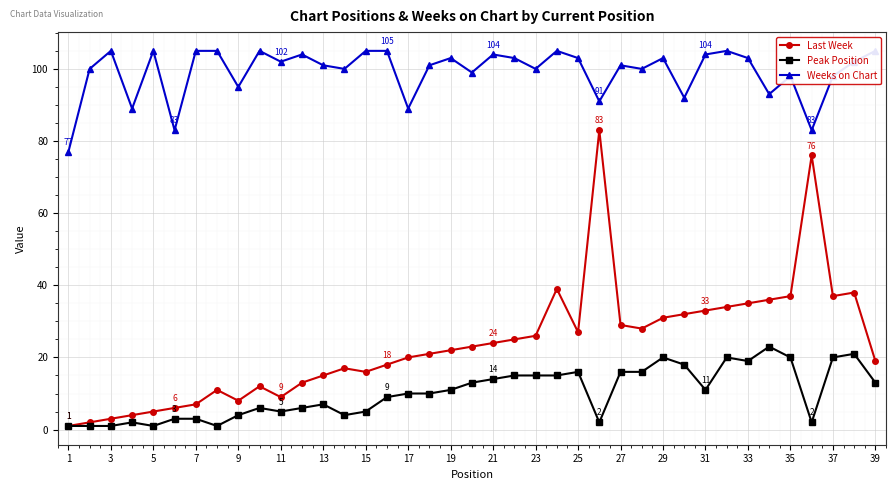

The Last Week series shows 9 at 11. True or false?

True